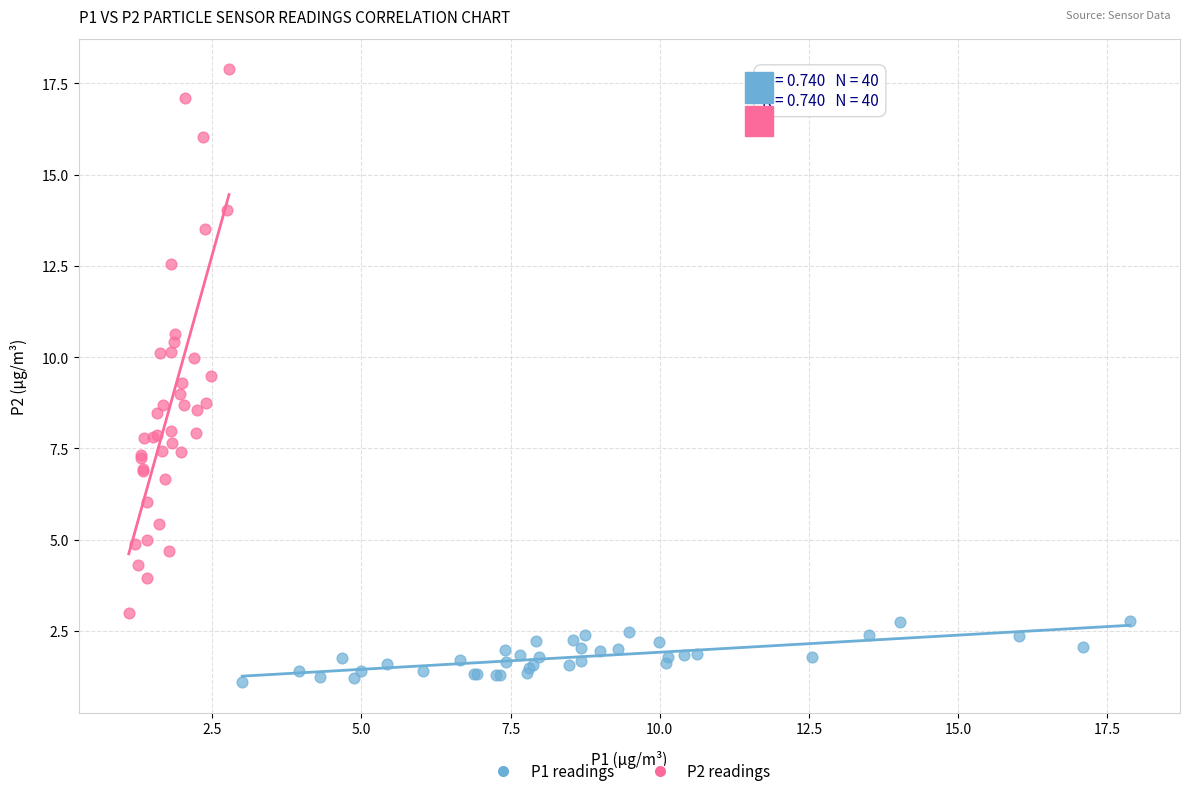

Which series contains the highest Y value?

P2 readings